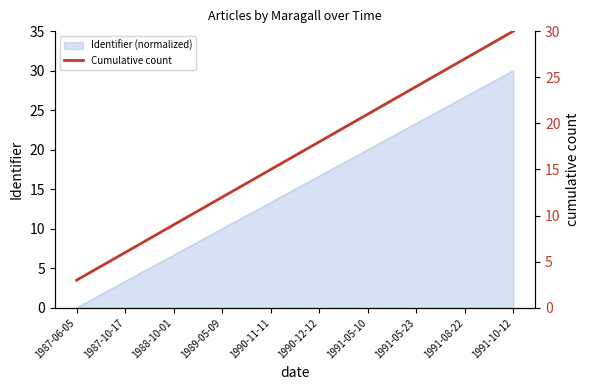

Reading left to right, list all the values displayed in this chart.

1987-06-05=3	1987-10-17=6	1988-10-01=9	1989-05-09=12	1990-11-11=15	1990-12-12=18	1991-05-10=21	1991-05-23=24	1991-08-22=27	1991-10-12=30